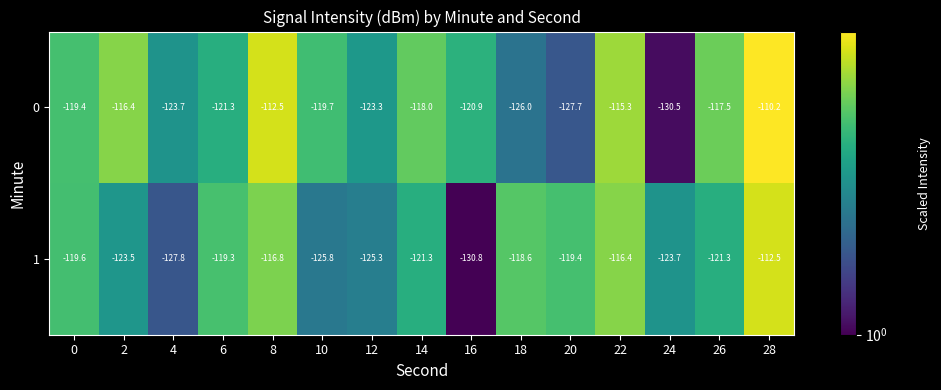

At which category is the sum across all series the highest?

28